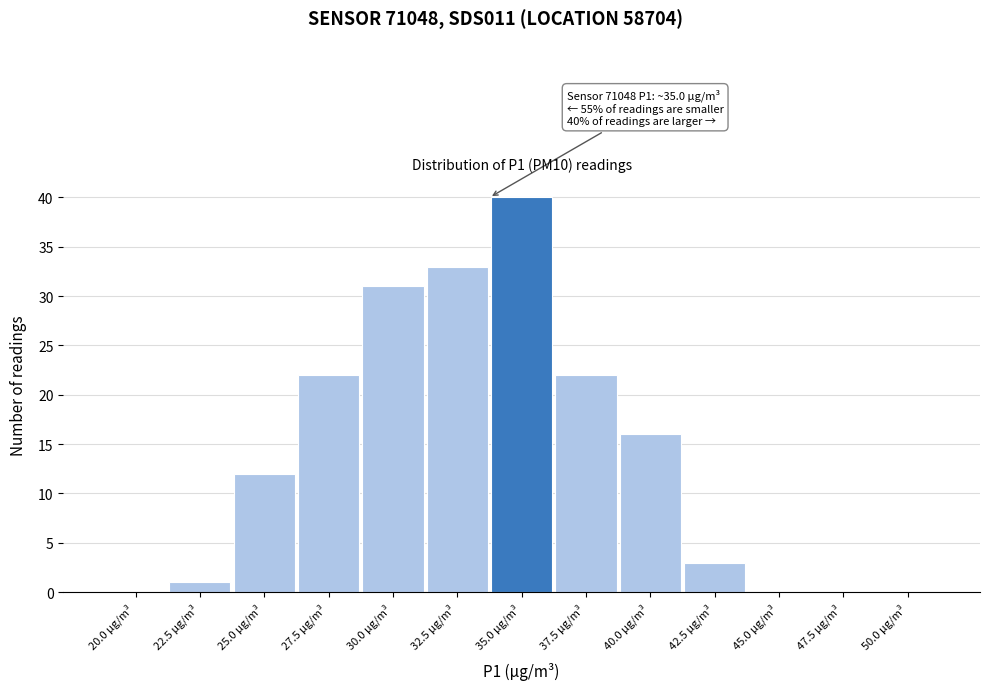

Reading right to left, transcribe all the data shown in this chart.

50.0 µg/m³=0	47.5 µg/m³=0	45.0 µg/m³=0	42.5 µg/m³=3	40.0 µg/m³=16	37.5 µg/m³=22	35.0 µg/m³=40	32.5 µg/m³=33	30.0 µg/m³=31	27.5 µg/m³=22	25.0 µg/m³=12	22.5 µg/m³=1	20.0 µg/m³=0